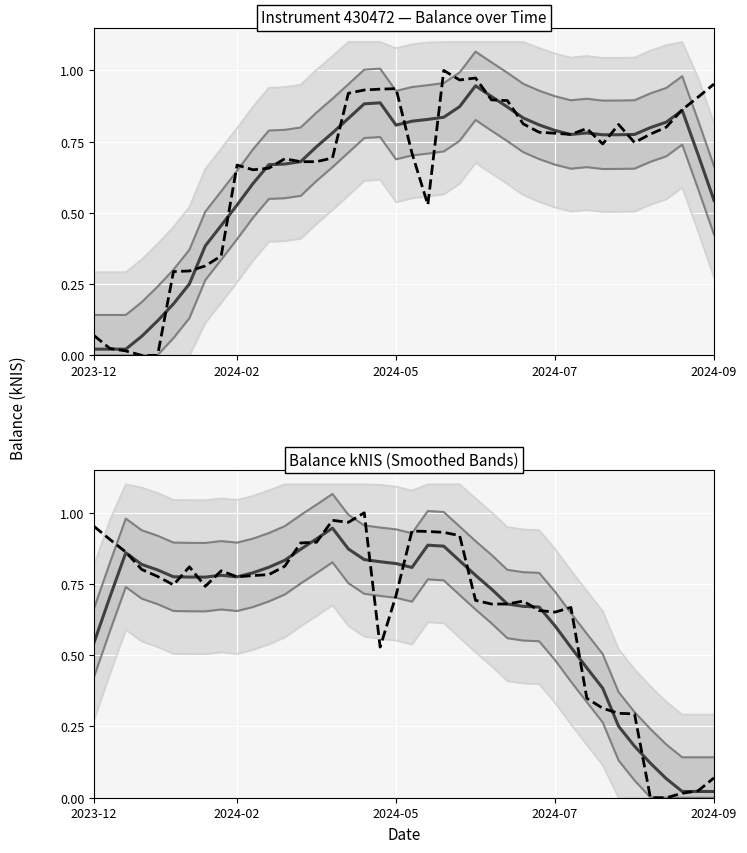

True or false: Lower bound (narrow) and balance_kNIS (smoothed) intersect in this chart.

False